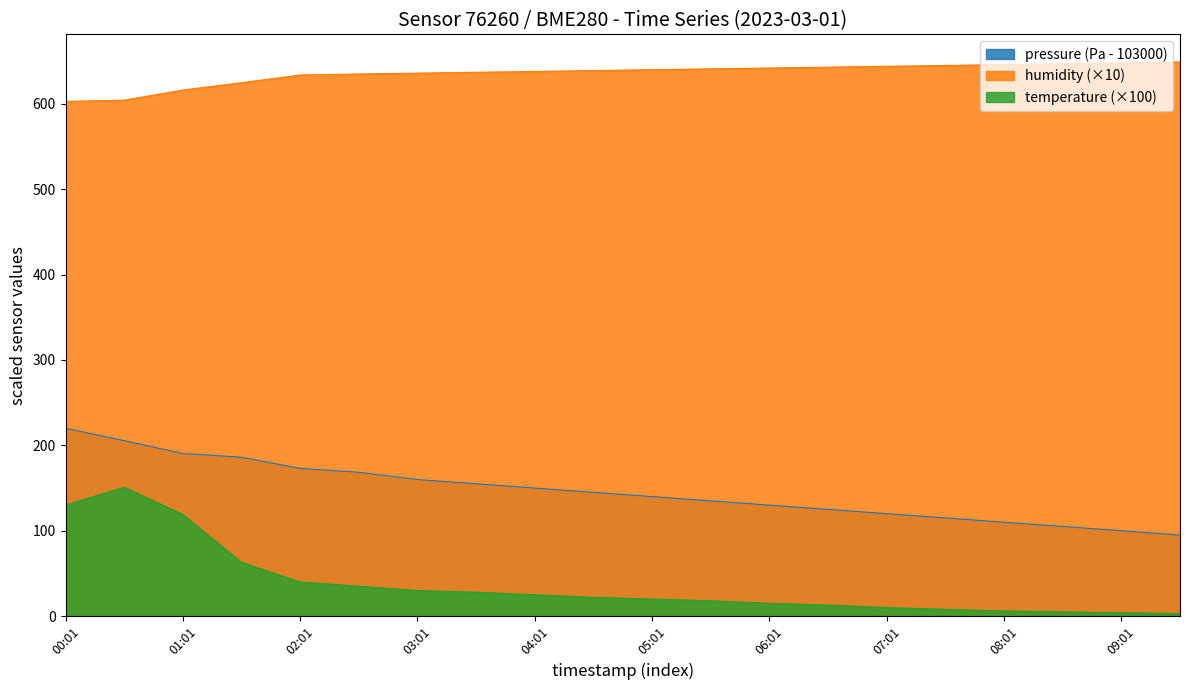

What is the difference between the highest and lowest values at 00:01?

472.9